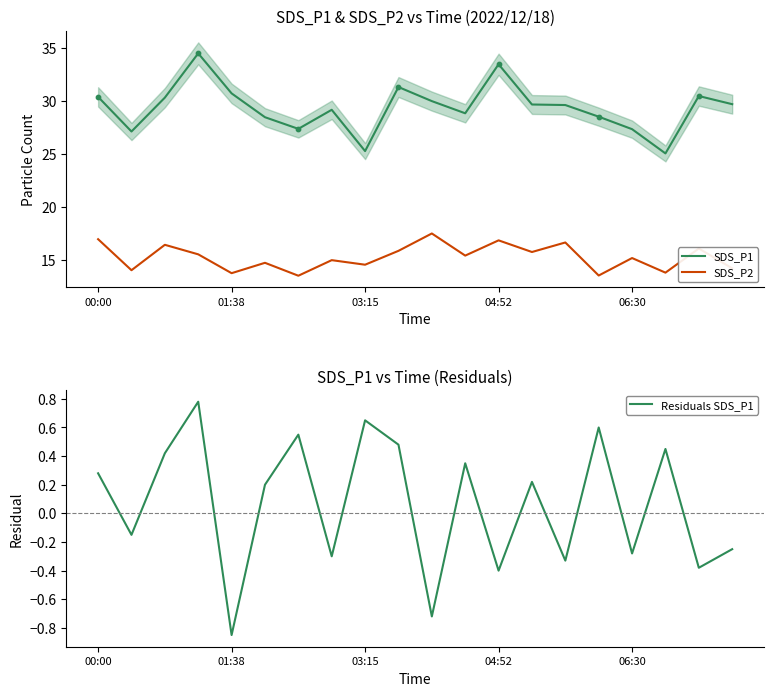

What are all the series names shown in the legend?

SDS_P1, SDS_P2, Residuals SDS_P1